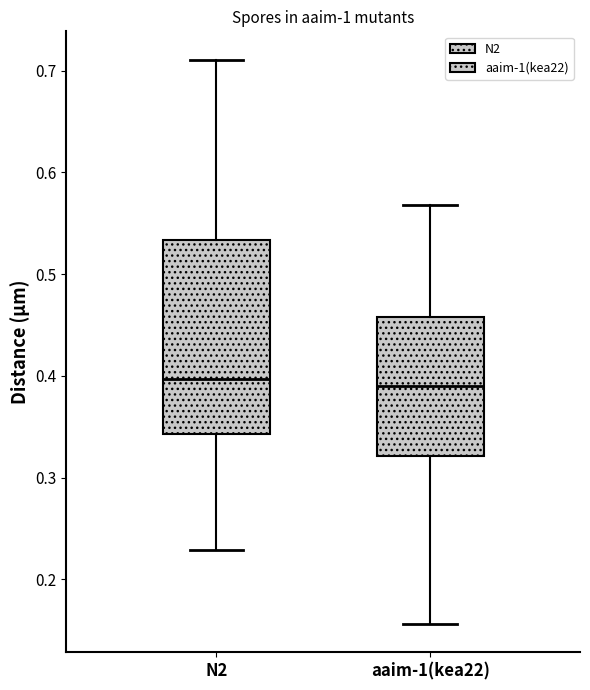

Reading left to right, transcribe this box plot: for each box, give where its median line is, the range the box spans, and where its two whiskers end, as read against the y-axis. The values are not printed on the chart, so give them approximately, as read against the axis.

N2: median 0.40, box 0.34 to 0.53, whiskers 0.23 to 0.71
aaim-1(kea22): median 0.39, box 0.32 to 0.46, whiskers 0.16 to 0.57